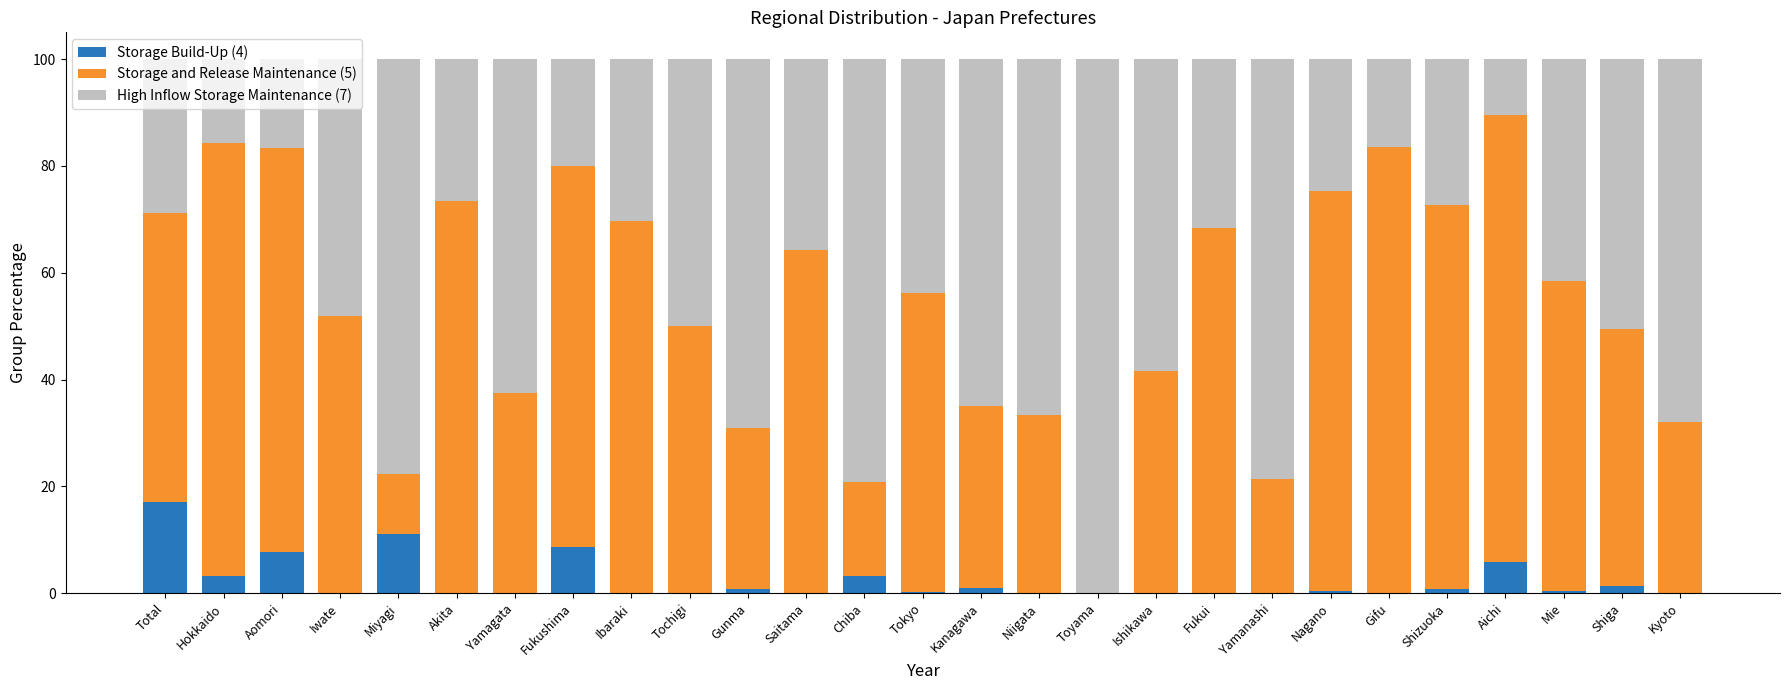

The value of Storage Build-Up (4) at Hokkaido is 3.2. True or false?

True